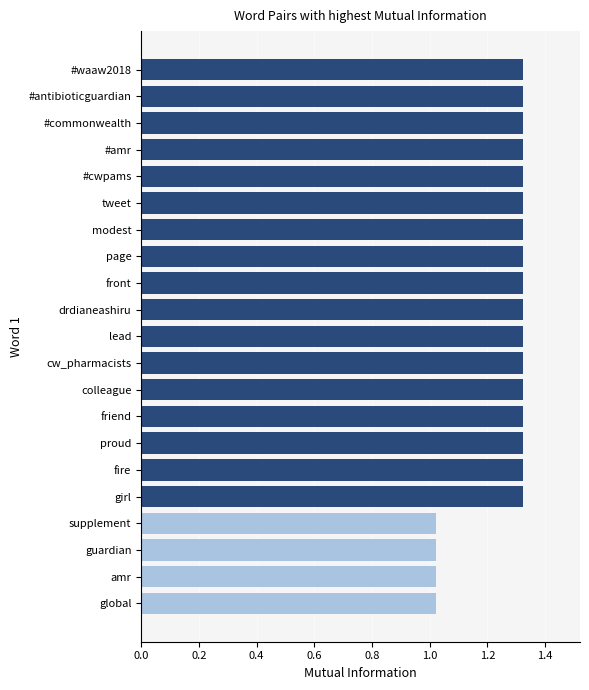

True or false: the data shows 2.3 at page.

False